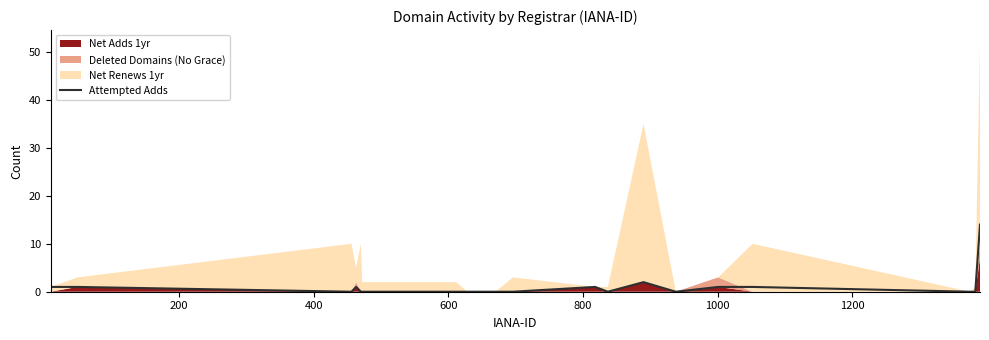

Does the chart display data point markers on the line(s)?

No